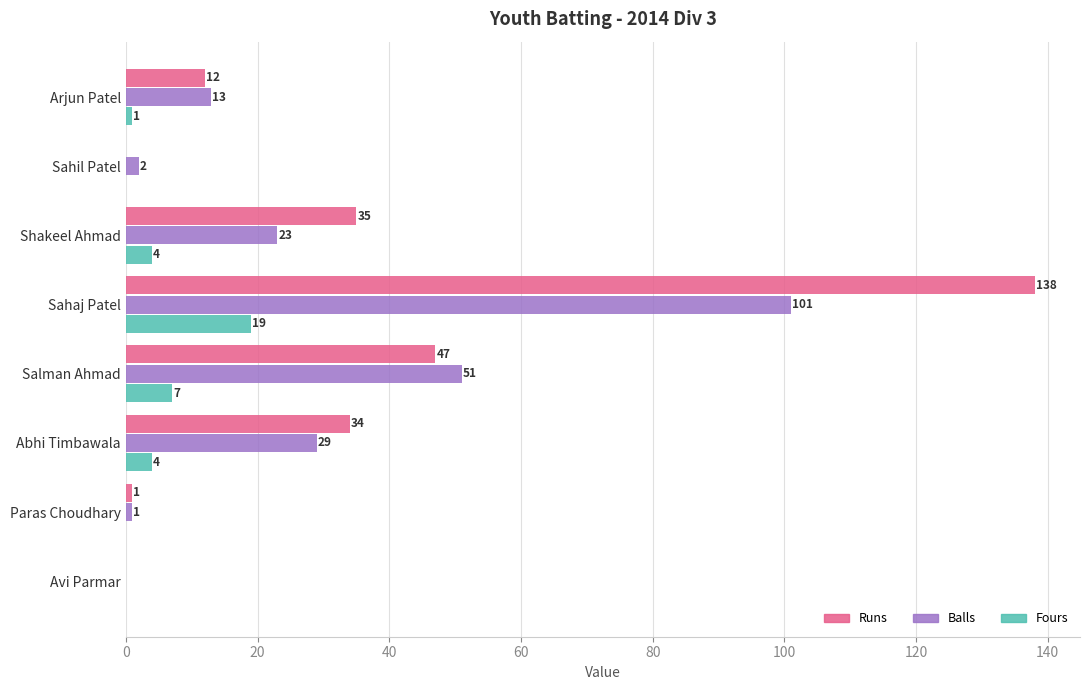

Which series has the largest total across all categories?

Runs